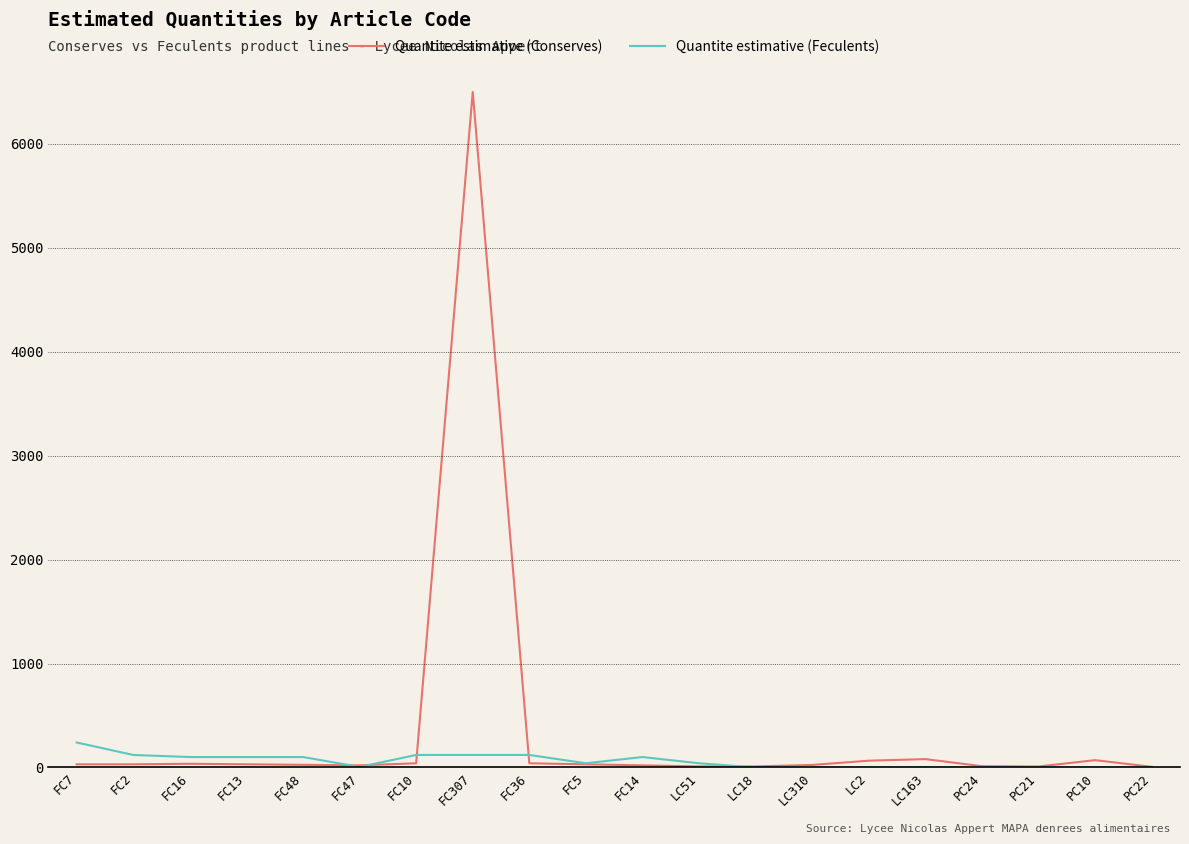

The Quantite estimative (Feculents) series shows 0 at PC21. True or false?

True